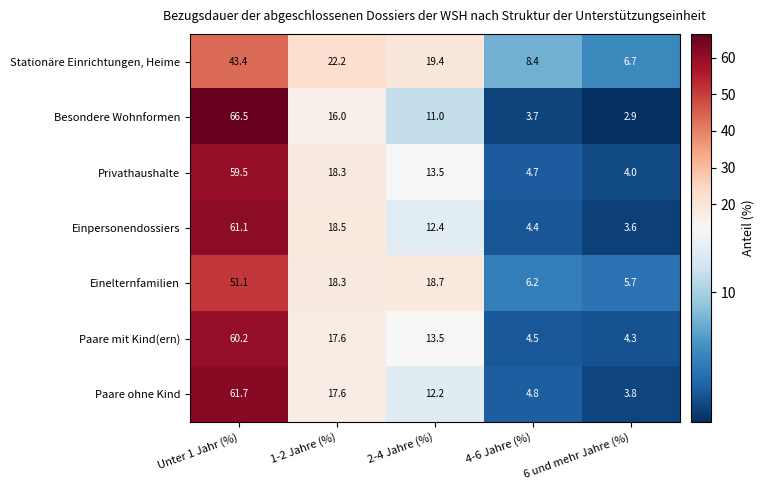

The value of Stationäre Einrichtungen, Heime at 4-6 Jahre (%) is 8.4. True or false?

True